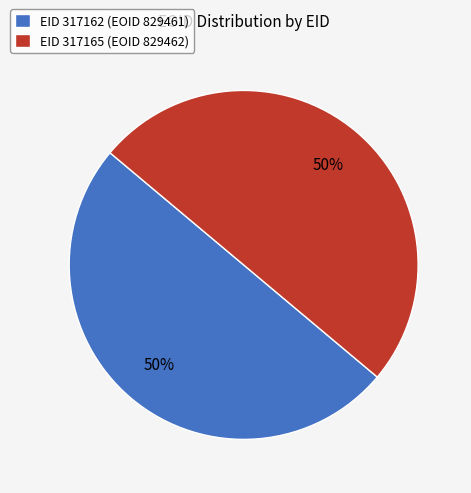

Combined, do EID 317162 (EOID 829461) and EID 317165 (EOID 829462) account for over 50%?

Yes